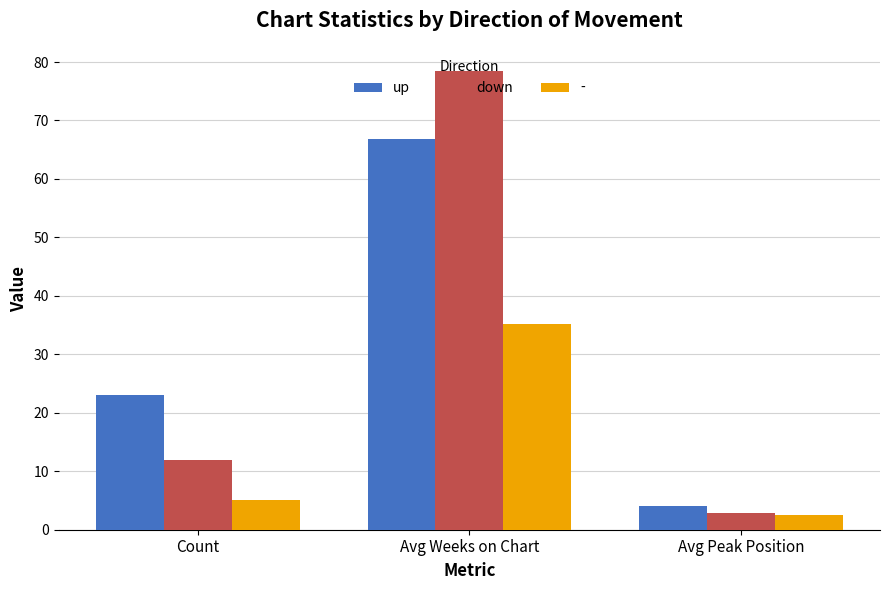

Is the value of up at Count greater than the value of down at Avg Peak Position?

Yes